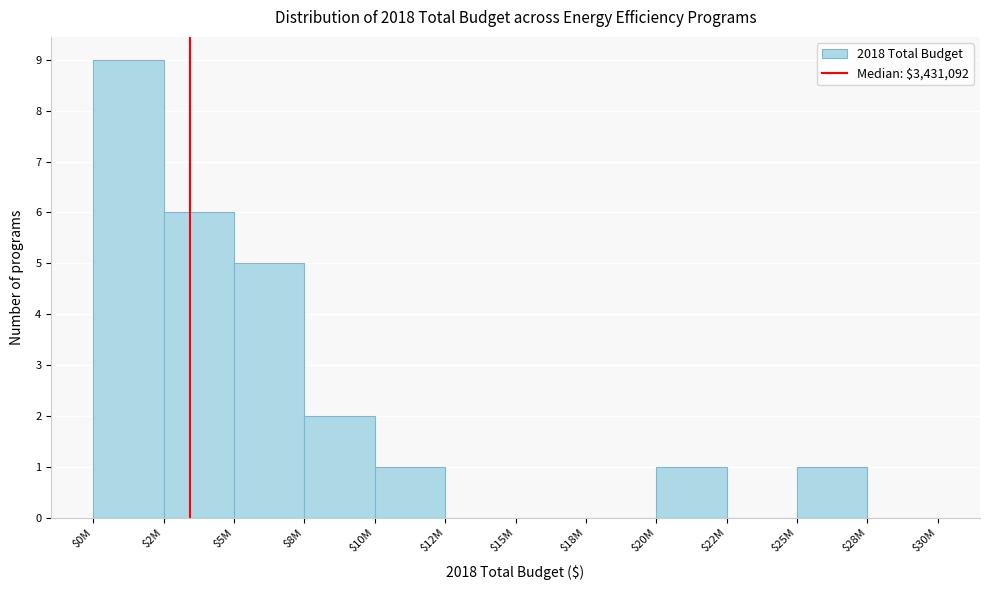

Where is the data nearest to the value 4?

$5M